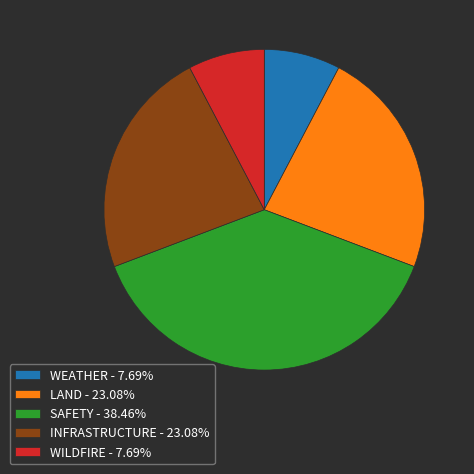

Approximately how many times larger is the value at SAFETY - 38.46% compared to LAND - 23.08%?

1.7